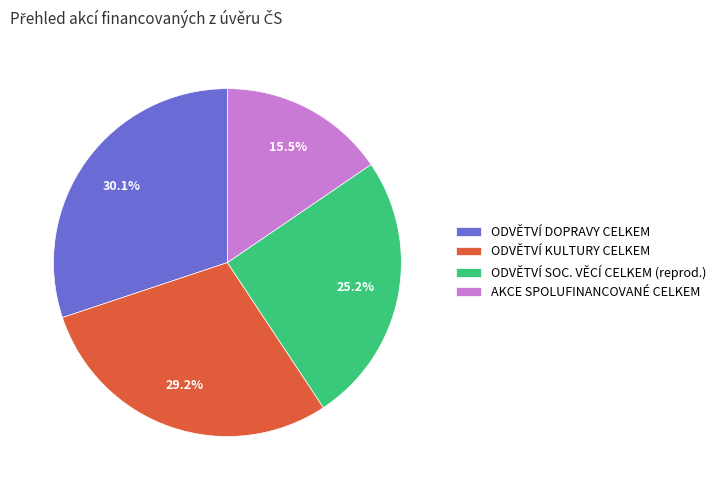

Approximately how many times larger is the value at ODVĚTVÍ DOPRAVY CELKEM compared to ODVĚTVÍ KULTURY CELKEM?

1.0